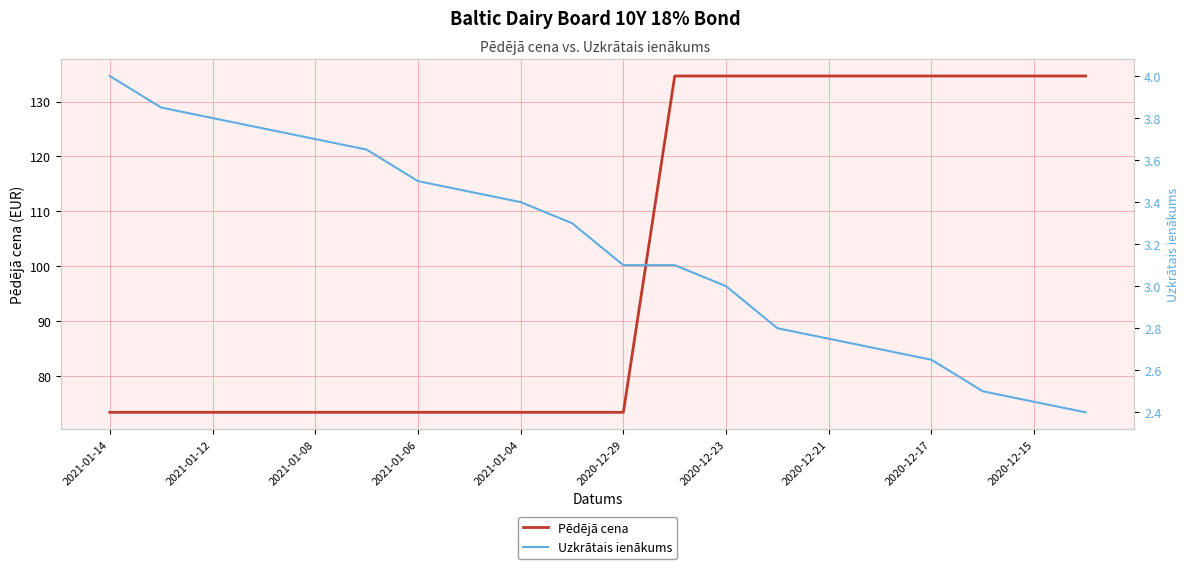

What are all the series names shown in the legend?

Pēdējā cena, Uzkrātais ienākums